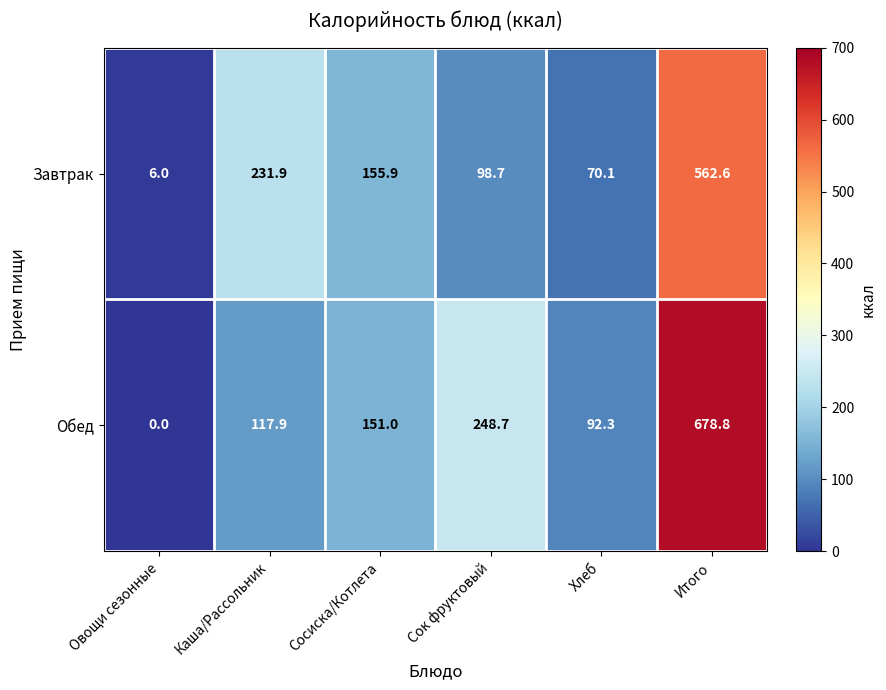

What is the sum of the Обед values at Сосиска/Котлета and Каша/Рассольник?

268.9